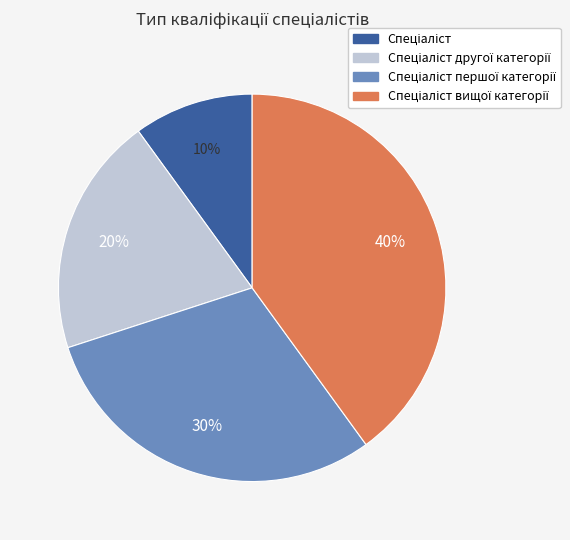

Is there any slice that represents more than half of the pie?

No